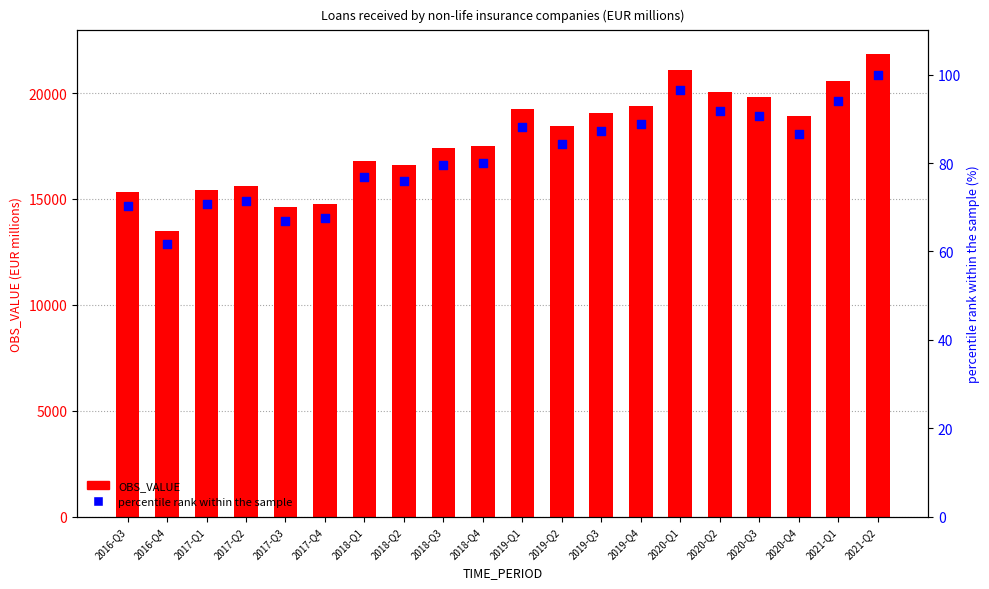

At how many categories does at least one series exceed 749?

20